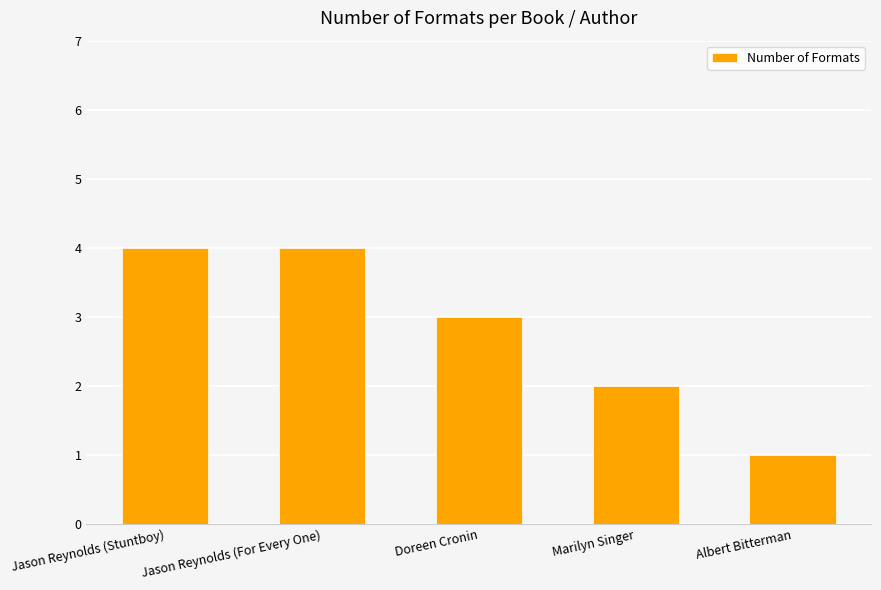

At which label does the data first exceed 3?

Jason Reynolds (Stuntboy)